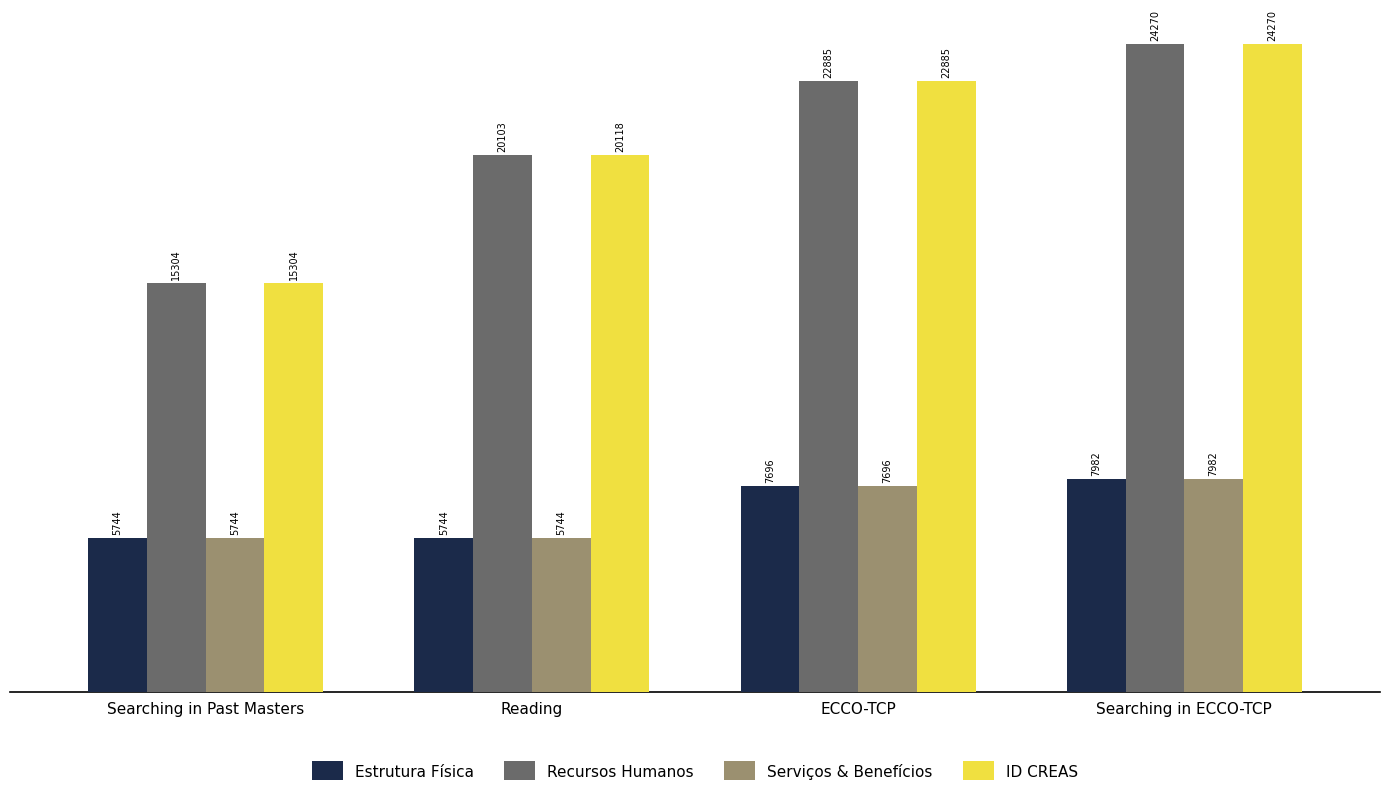

At which label does Recursos Humanos reach its peak?

Searching in ECCO-TCP